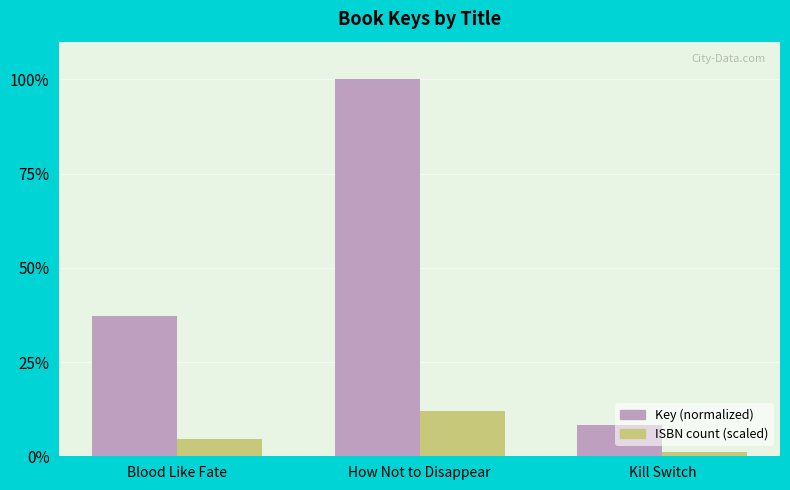

True or false: ISBN count (scaled) has a value of 18.0 at How Not to Disappear.

False